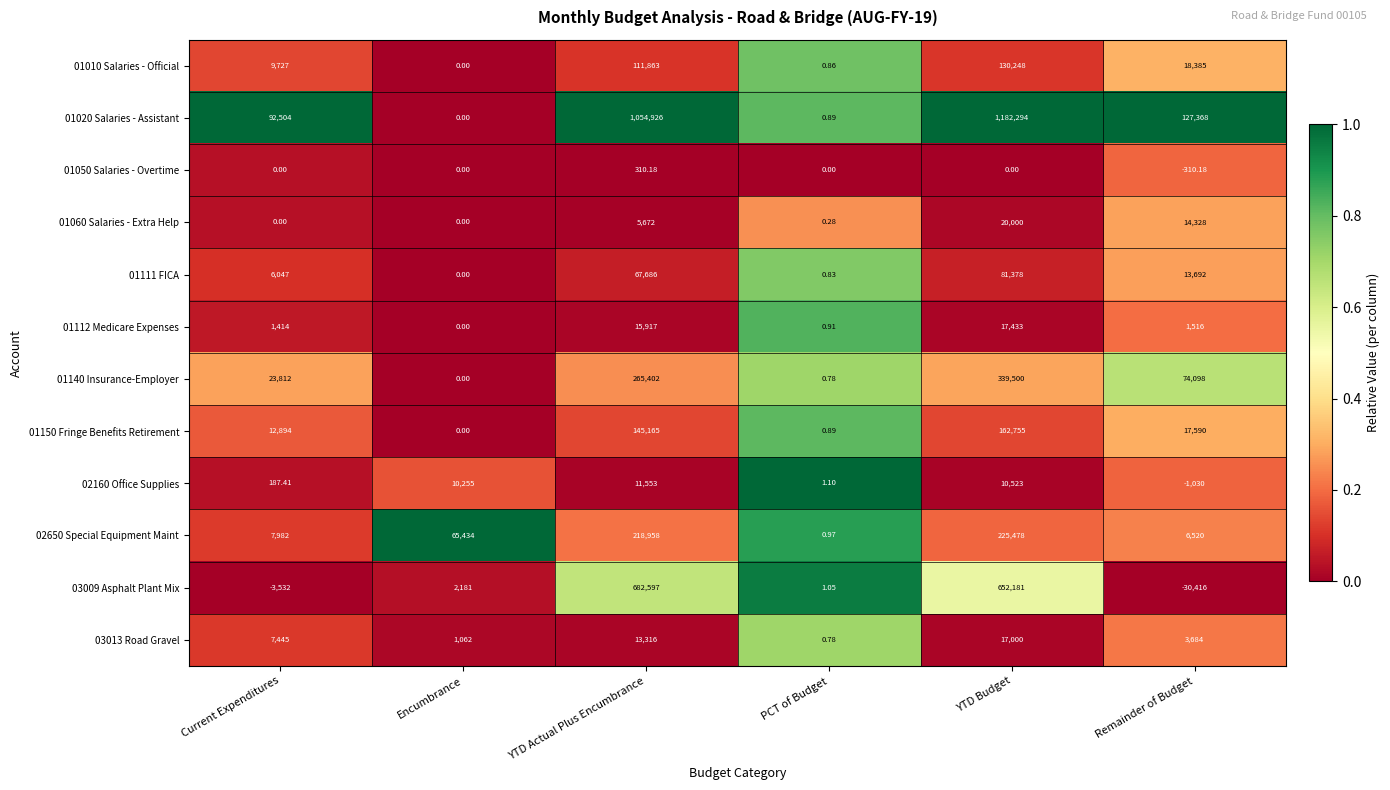

List the labels in order of 01112 Medicare Expenses value, smallest first.

Encumbrance, PCT of Budget, Current Expenditures, Remainder of Budget, YTD Actual Plus Encumbrance, YTD Budget